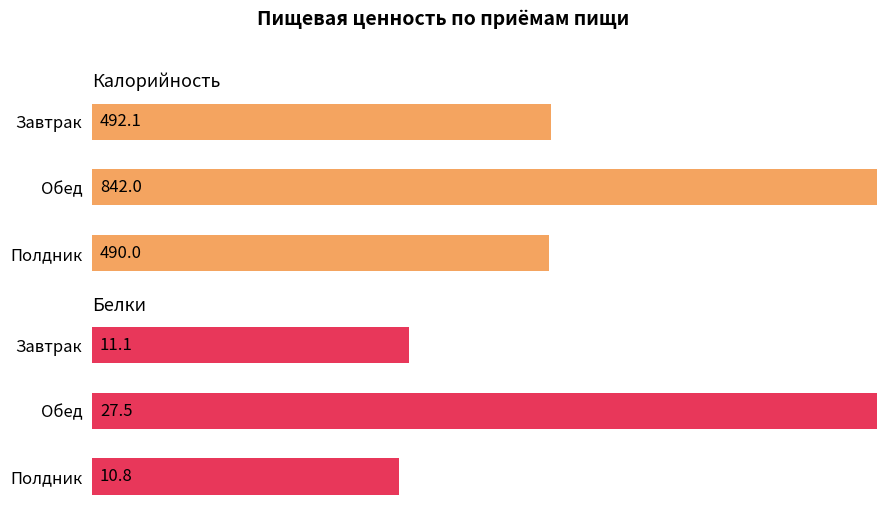

What is the average value of the Белки series?

16.5